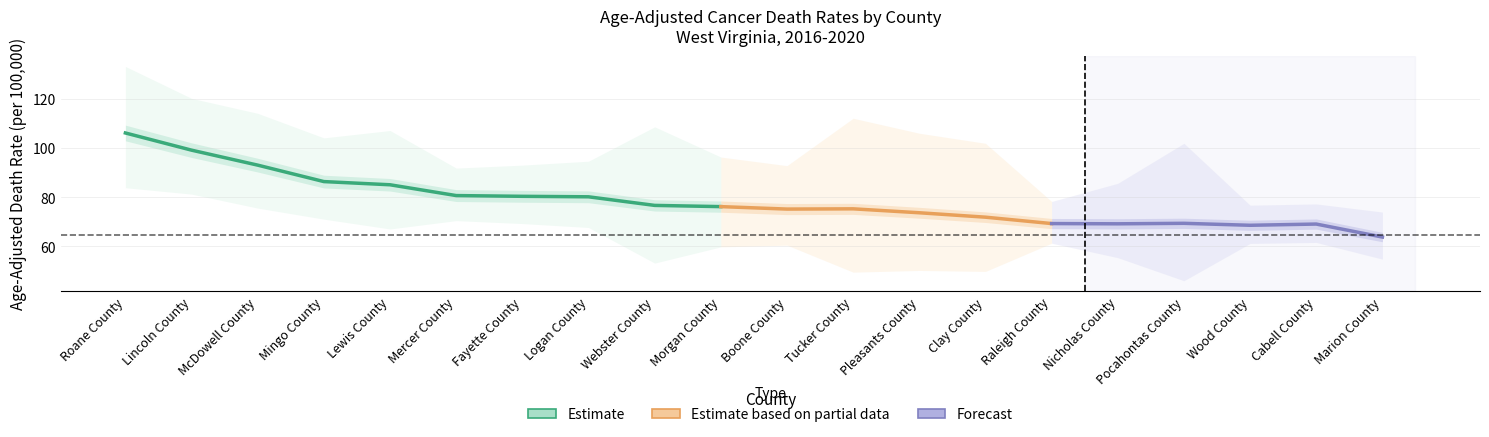

Reading right to left, what are all the values shown in this chart?

Age-Adjusted Rate: 63.8	69.1	68.6	69.4	69.2	69.3	71.9	73.7	75.3	75.2	76.2	76.7	80.2	80.4	80.7	85.1	86.4	93.1	99.2	106.2
Upper CI: 74.0	77.3	76.8	102.0	85.7	78.3	102.0	106.1	112.2	92.9	96.4	108.7	94.7	93.1	91.9	107.2	104.2	114.2	120.3	133.3
Lower CI: 54.8	61.6	61.2	46.0	55.4	61.3	49.8	50.2	49.5	60.5	59.8	53.2	67.7	69.3	70.5	67.1	71.1	75.6	81.3	83.9